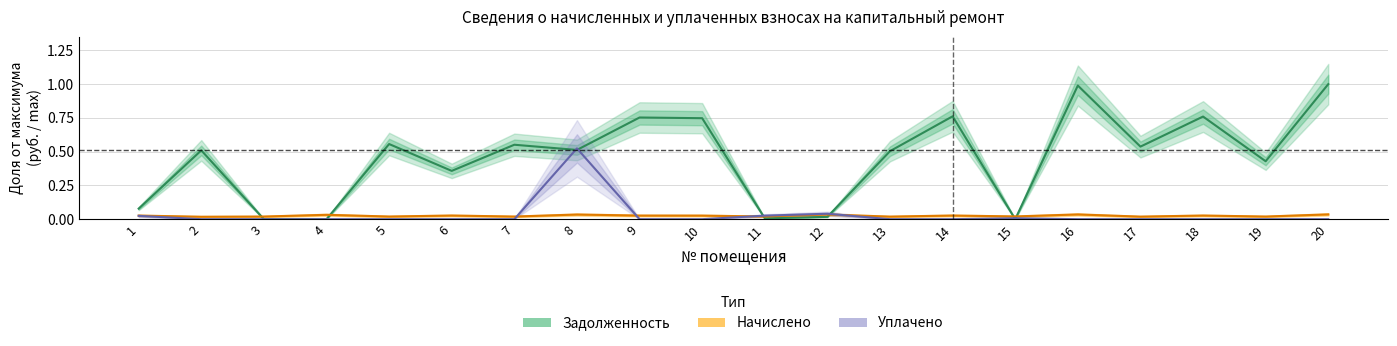

Where do Начислено and Задолженность first cross each other?

2 and 3